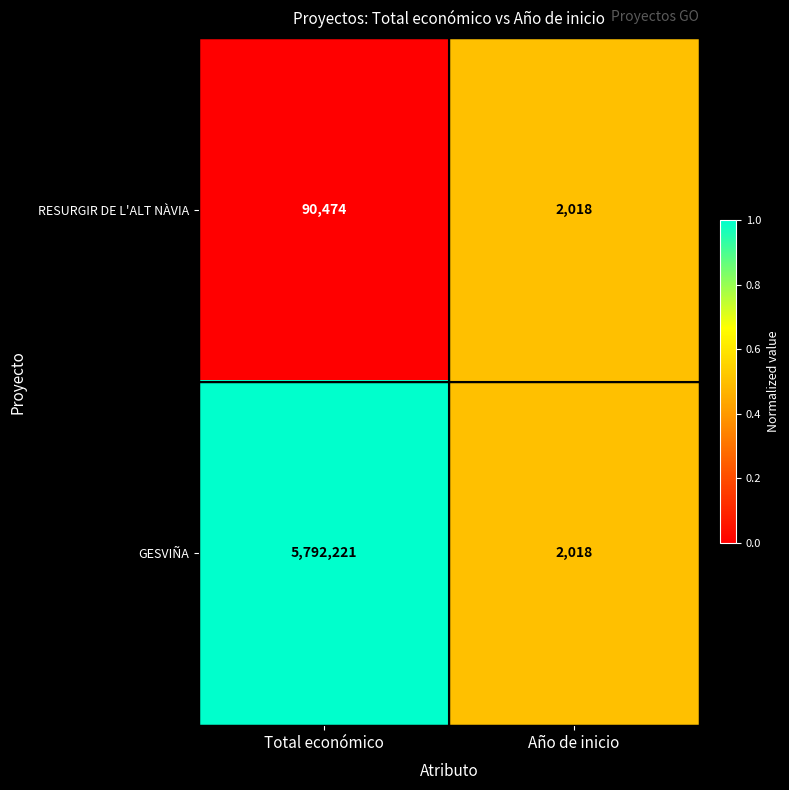

Count the number of categories in the chart.

2